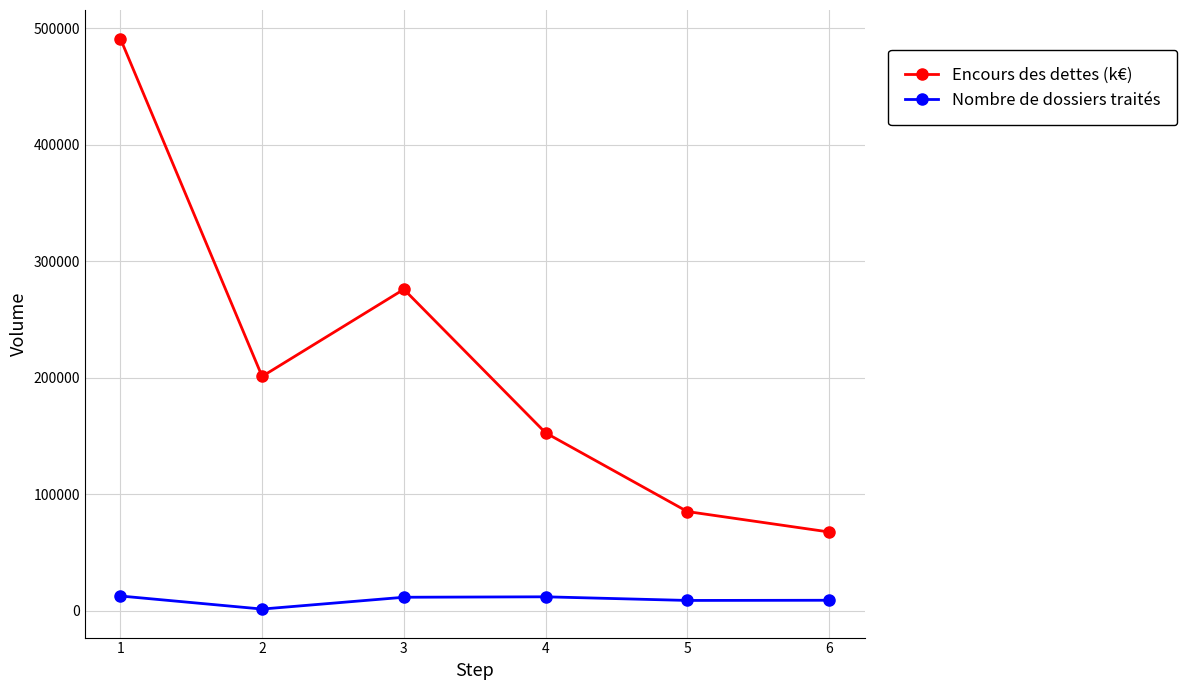

List the series in order of their peak value, highest first.

Encours des dettes (k€), Nombre de dossiers traités